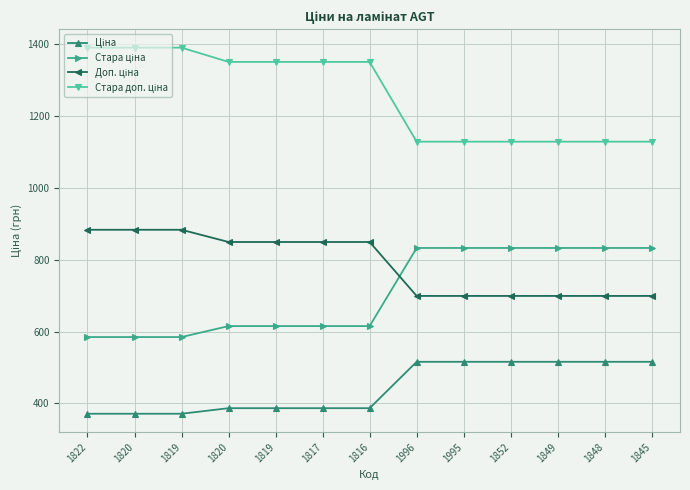

Does the chart have visible grid lines?

Yes